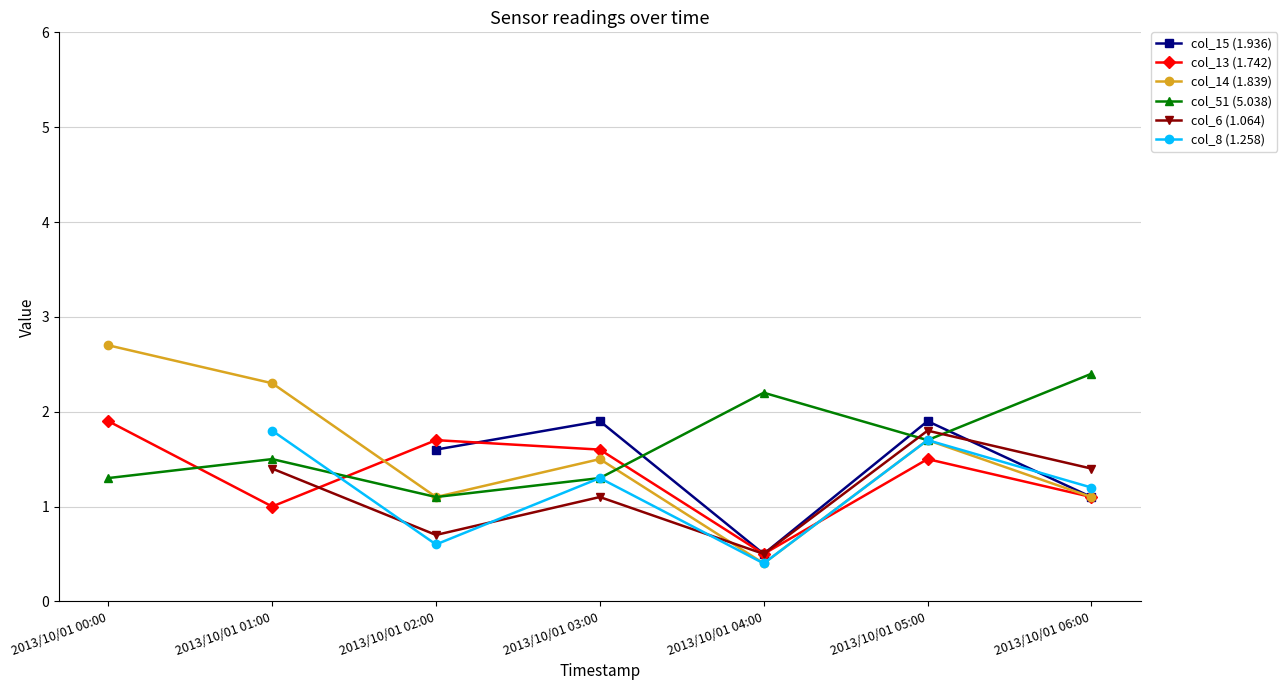

The value of col_13 (1.742) at 2013/10/01 02:00 is 0.5. True or false?

False